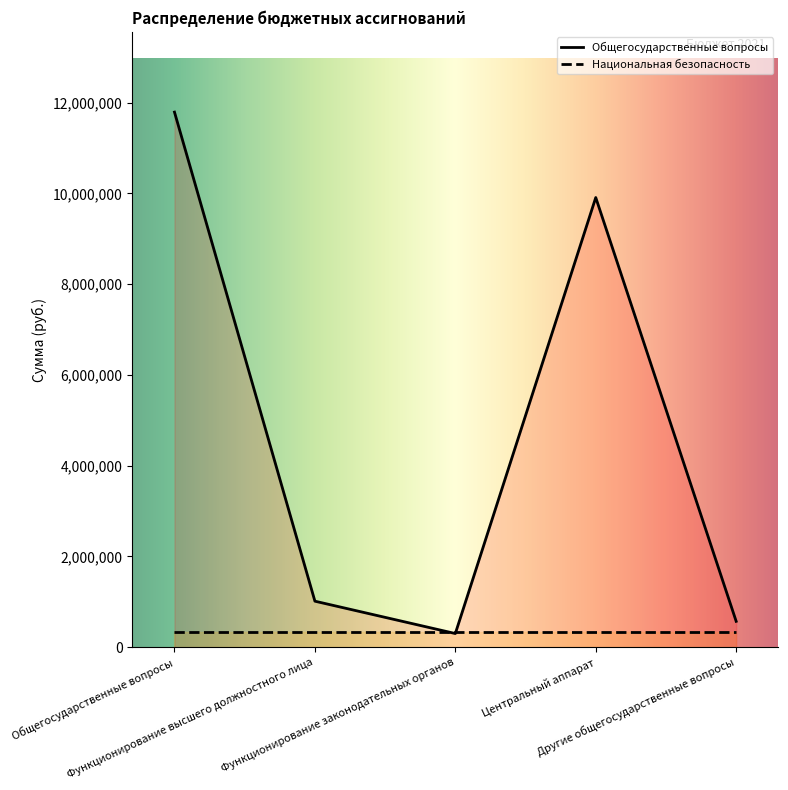

What is the smallest value displayed?

300000